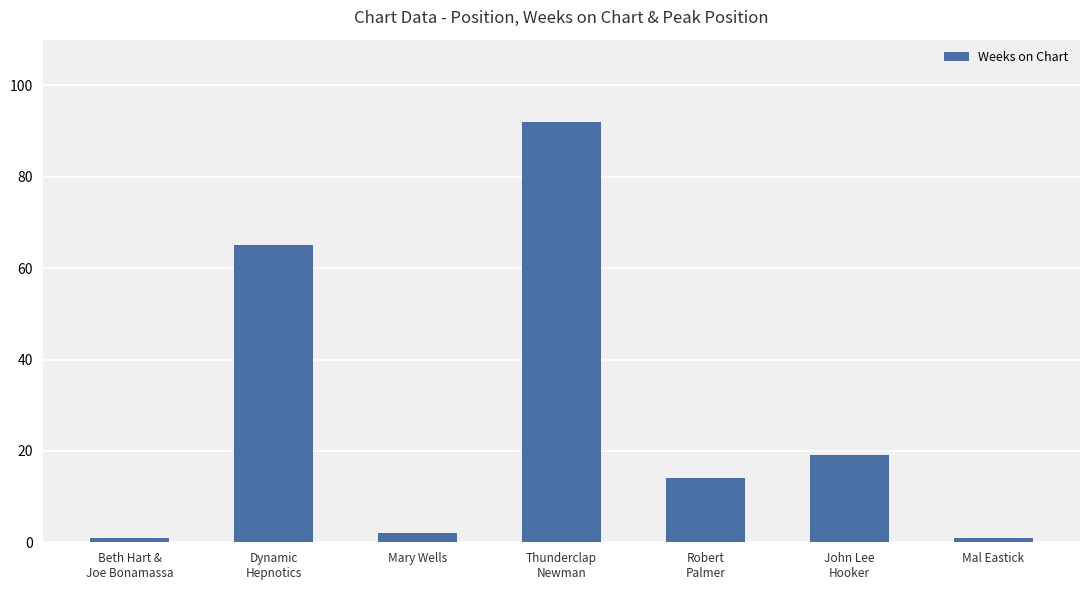

What position from the right is Thunderclap
Newman?

4